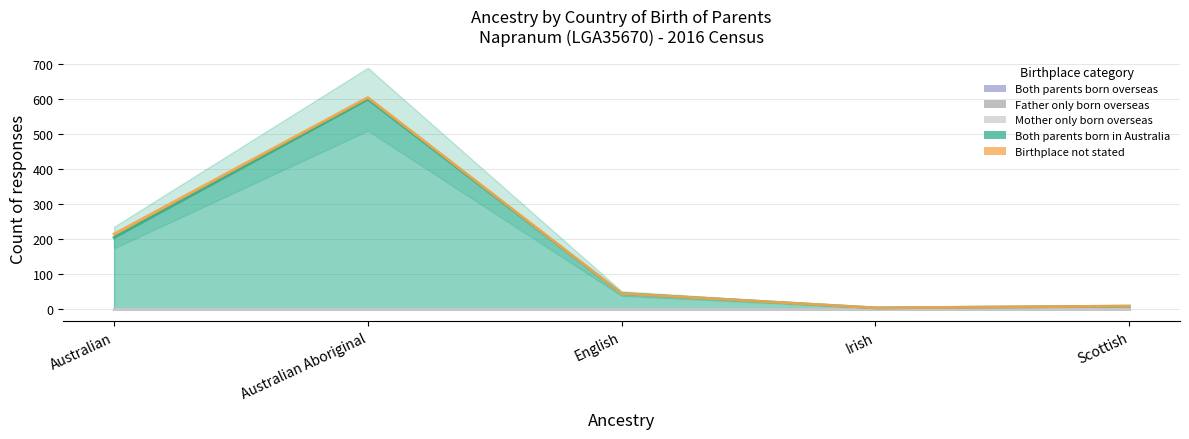

Where is the first local minimum for Both parents born in Australia?

Irish